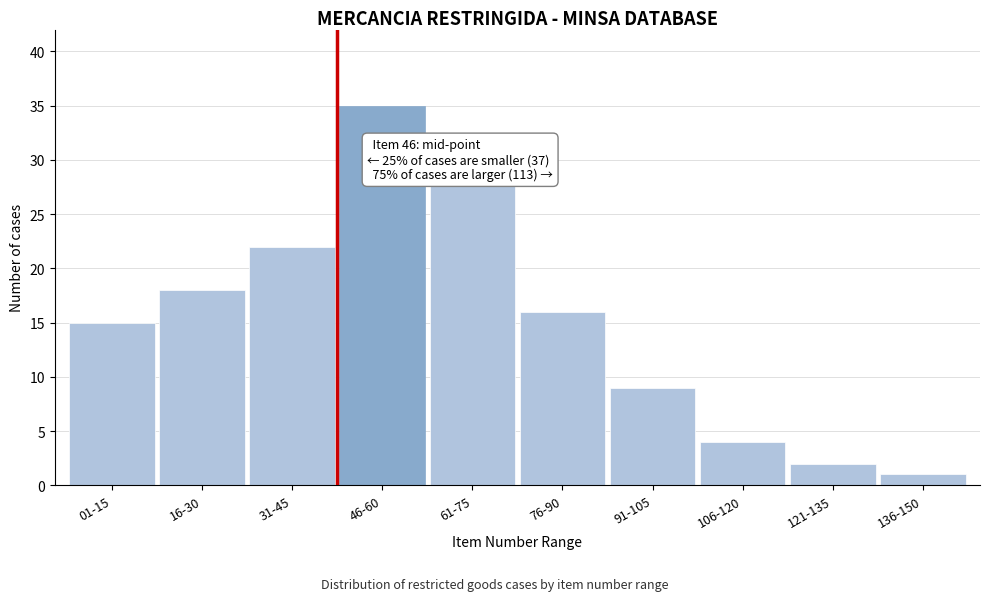

Reading left to right, extract all data points from this chart.

01-15=15	16-30=18	31-45=22	46-60=35	61-75=28	76-90=16	91-105=9	106-120=4	121-135=2	136-150=1